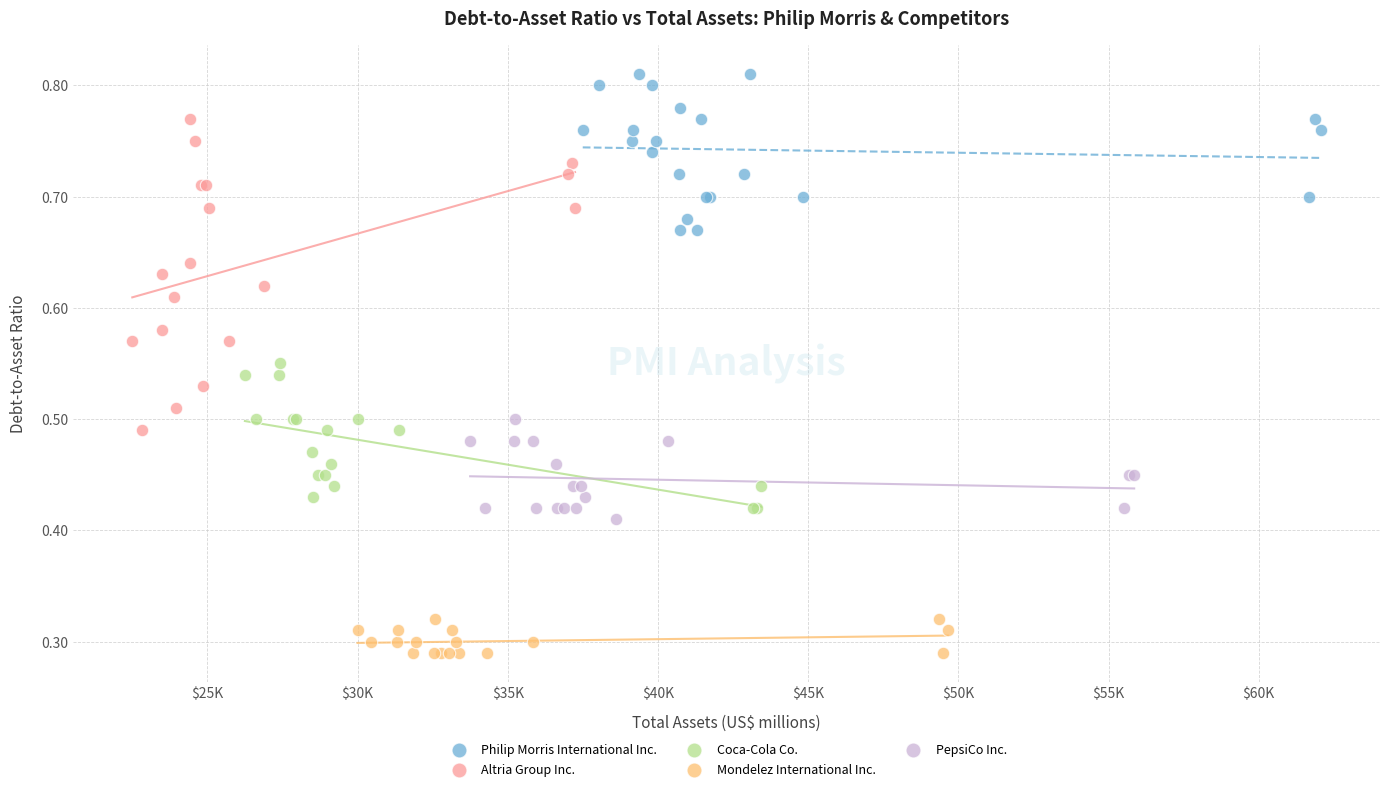

Which series reaches the maximum Y coordinate?

Philip Morris International Inc.